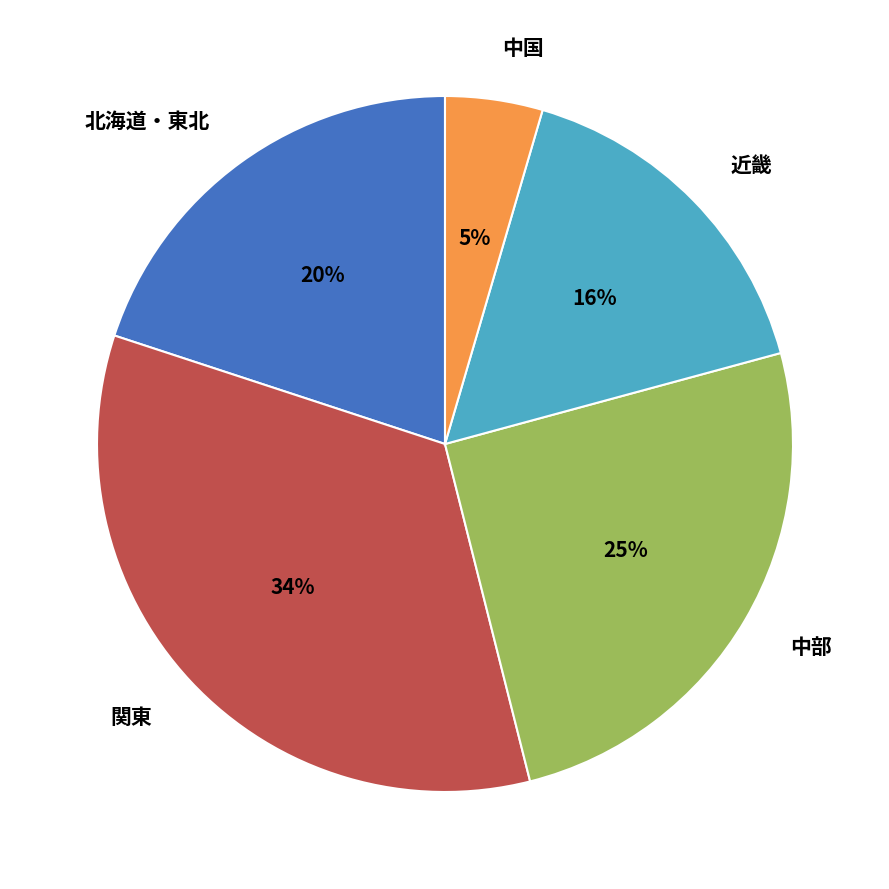

To the nearest percent, what portion does 中国 represent?

5%